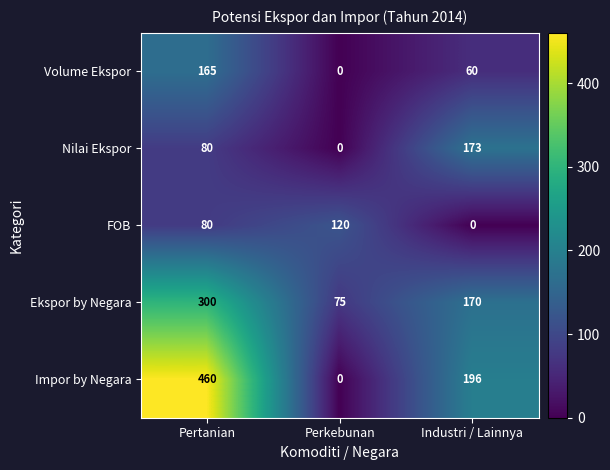

What is the total value across all series at Industri / Lainnya?

599